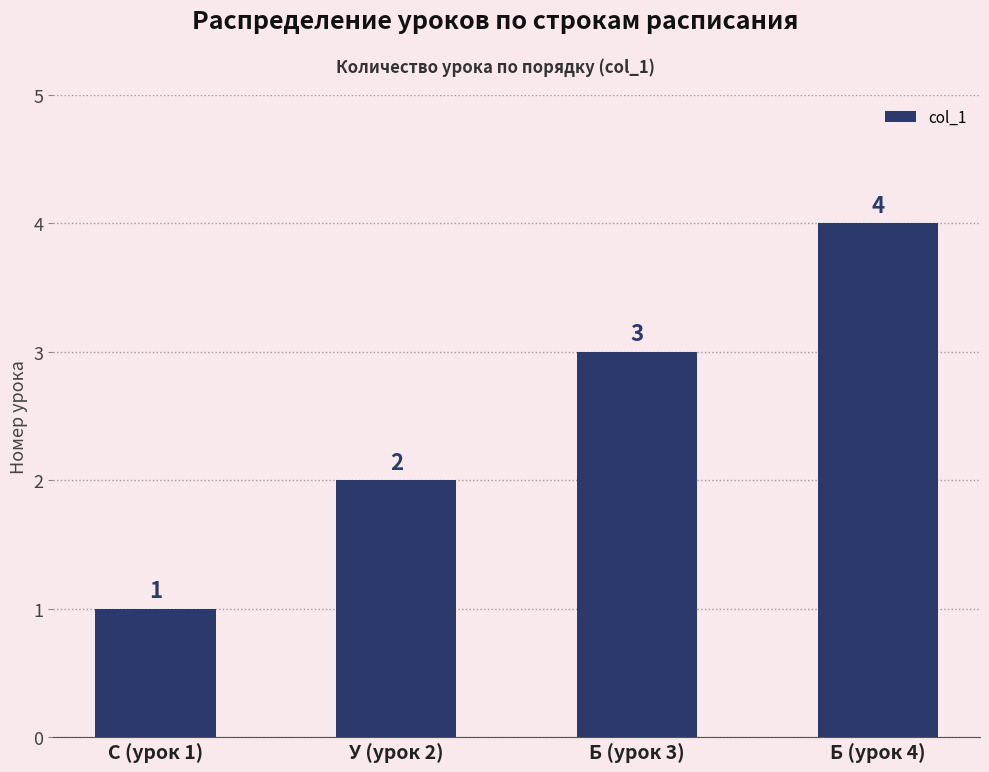

Which label corresponds to the smallest value in the chart?

С (урок 1)